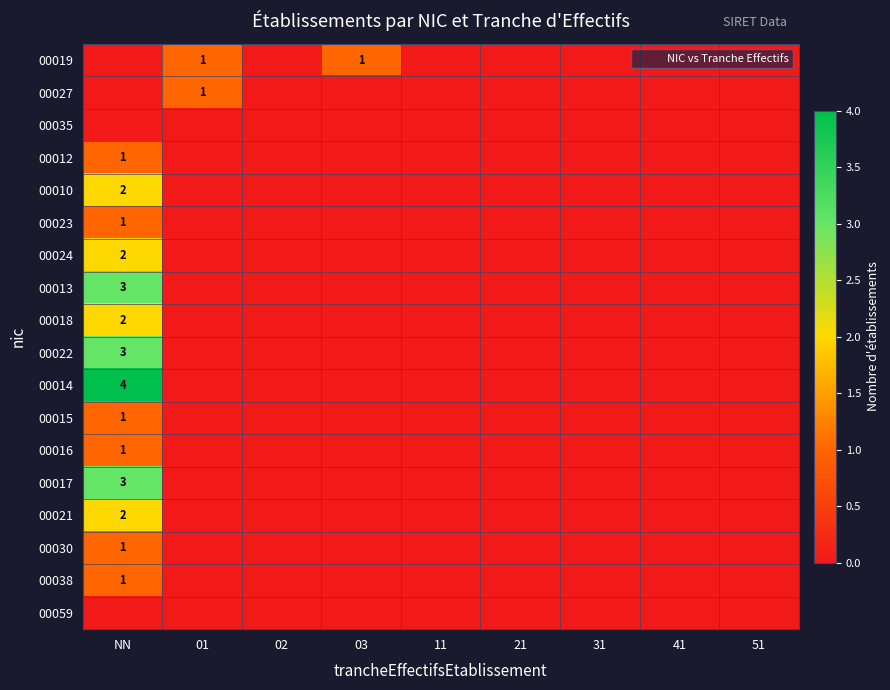

Which series has the widest spread of values?

00014